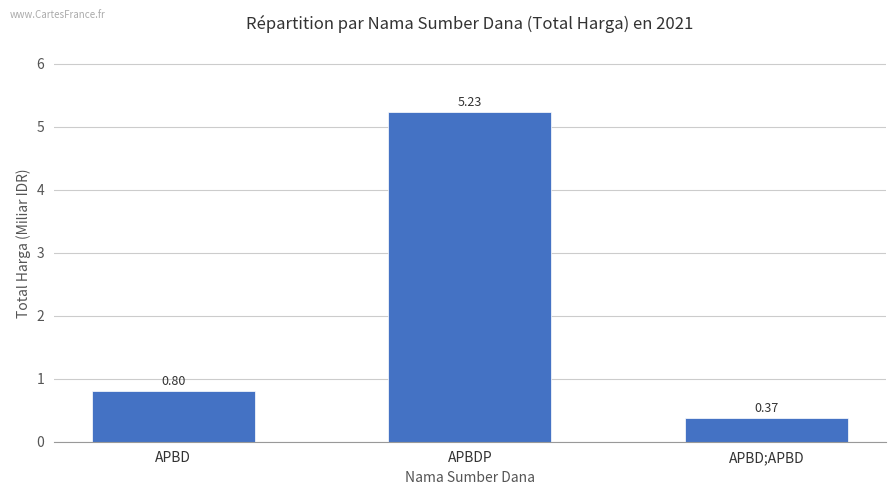

List the labels in order of value, smallest first.

APBD;APBD, APBD, APBDP